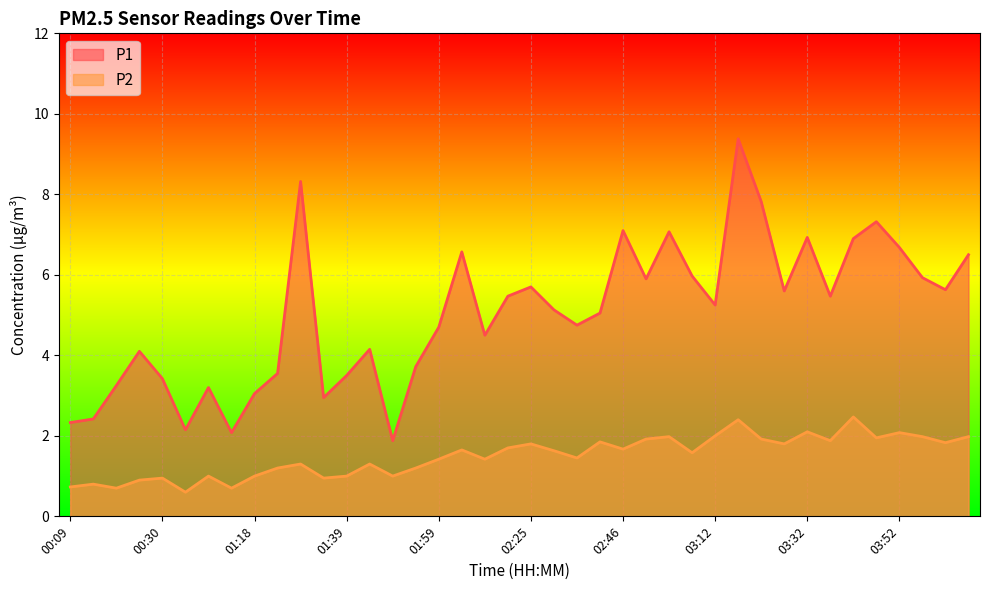

How many interior local peaks does the P1 series have?

11